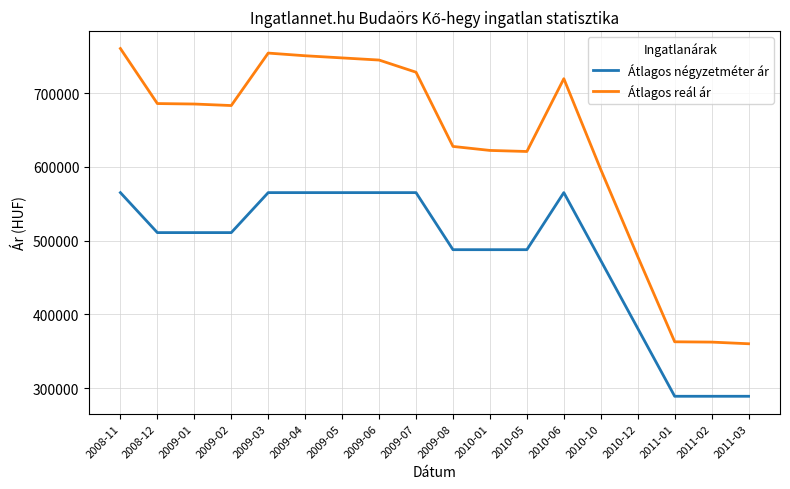

What value does the Átlagos négyzetméter ár series have at 2011-03?

288888